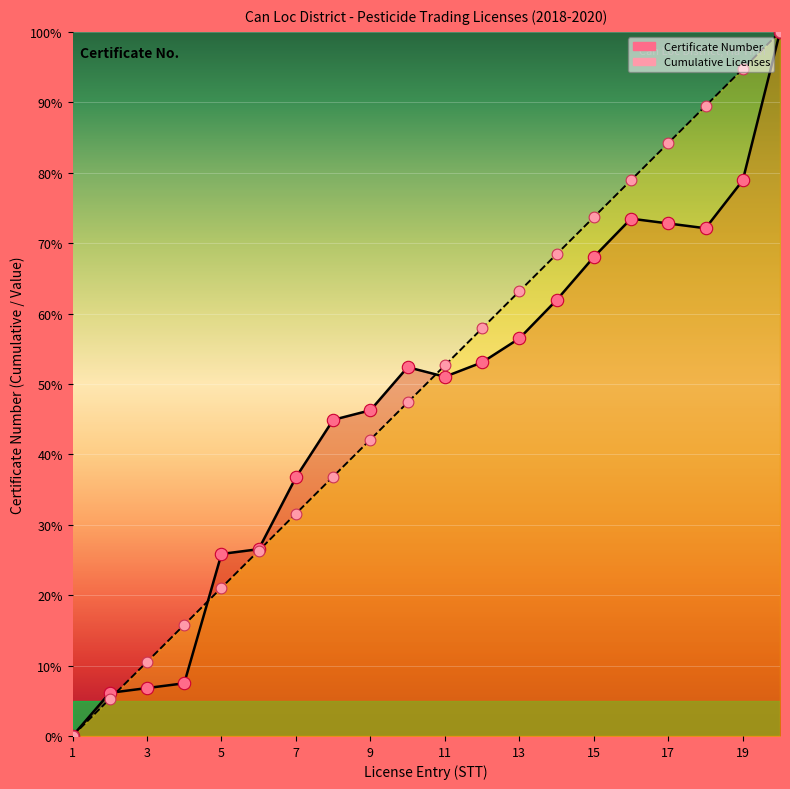

Which series reaches the maximum Y coordinate?

Cumulative Certificates